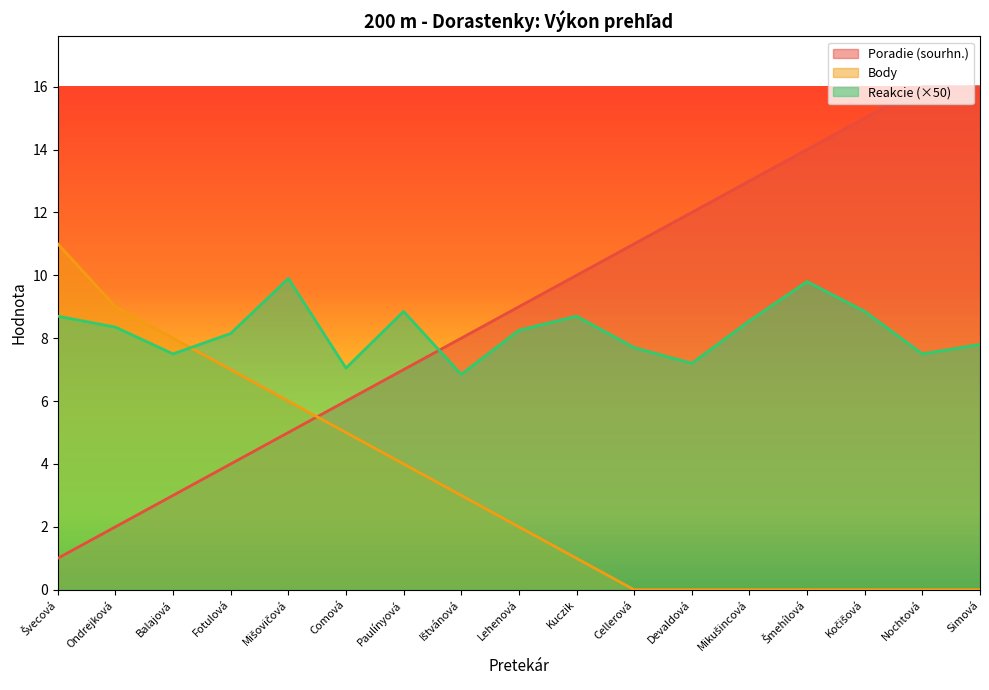

What is the difference between the Poradie (sourhn.) values at Balajová and Mišovičová?

2.0